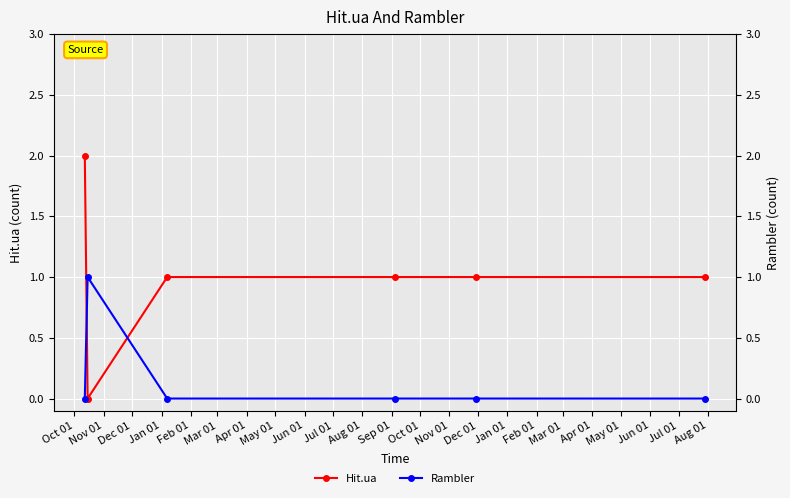

Count the number of categories in the chart.

6